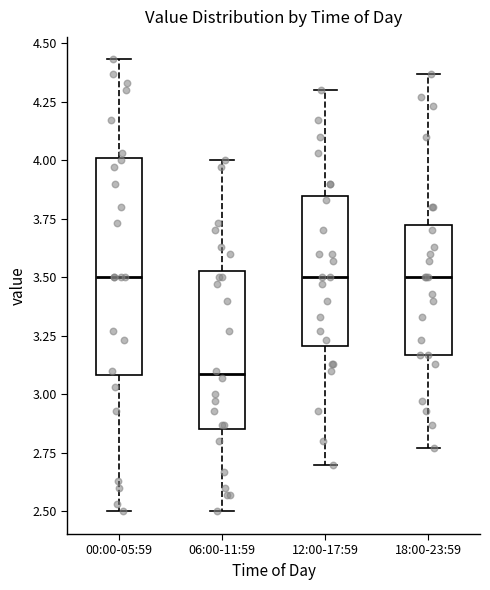

Which box is the tallest, from its lower edge to its upper edge?

00:00-05:59